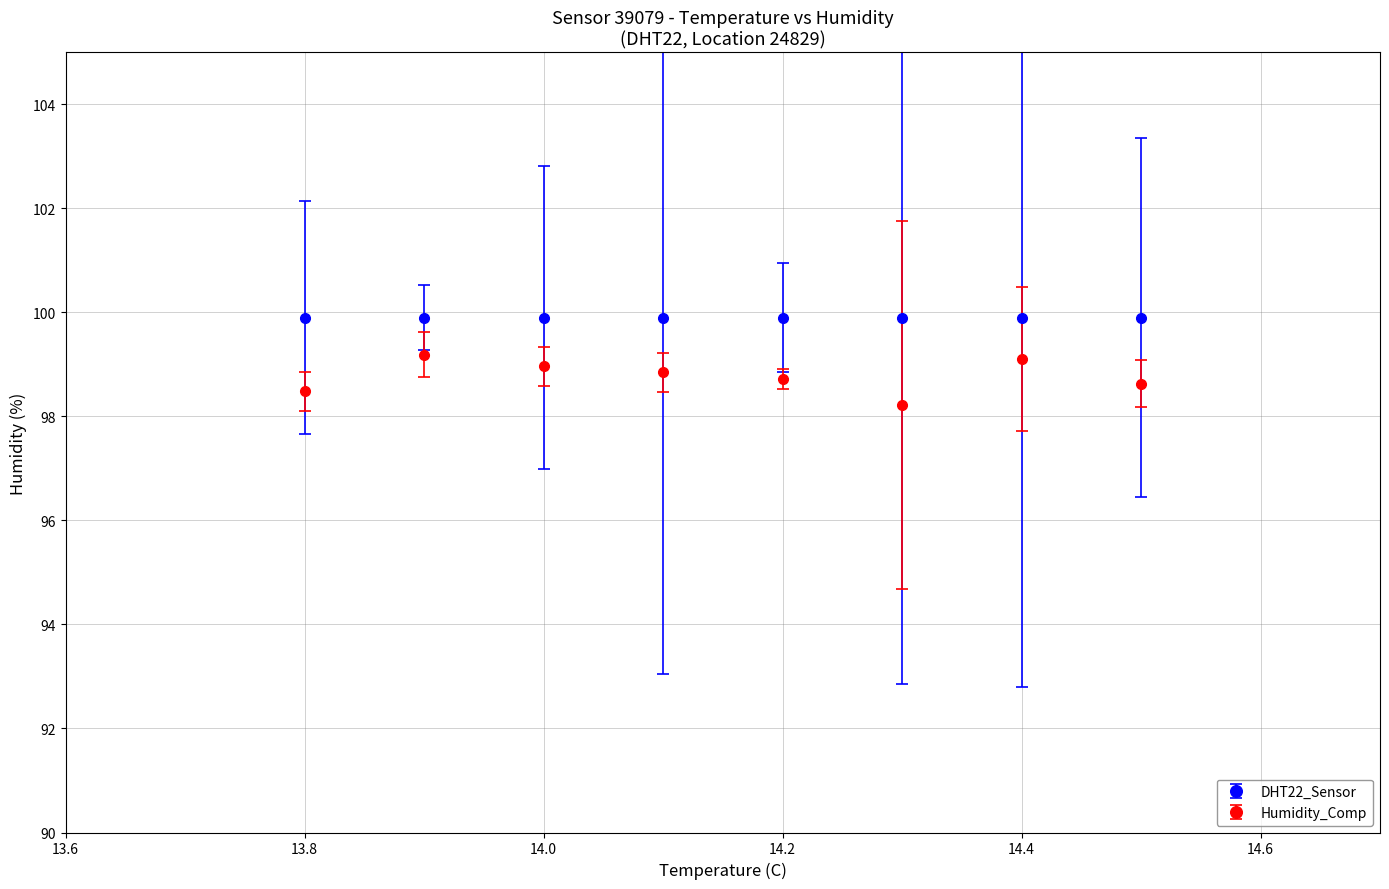

Which series has the largest range (max minus min)?

Humidity_Comp